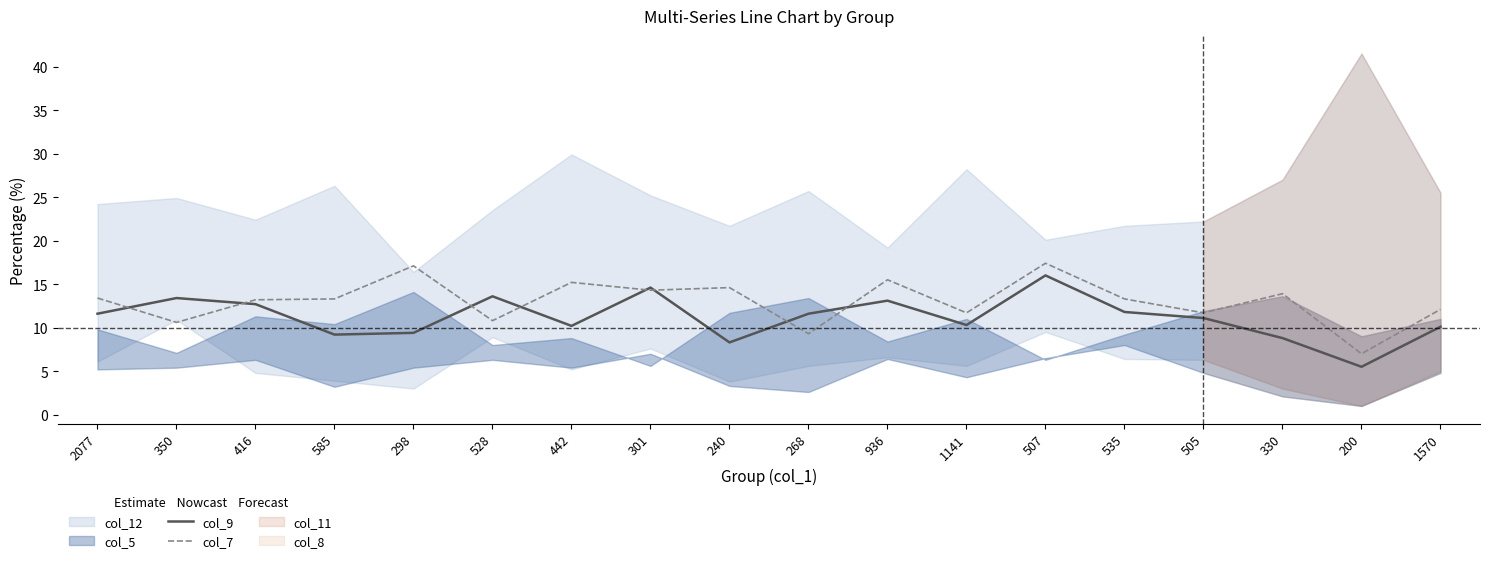

What position from the left is 1141?

12